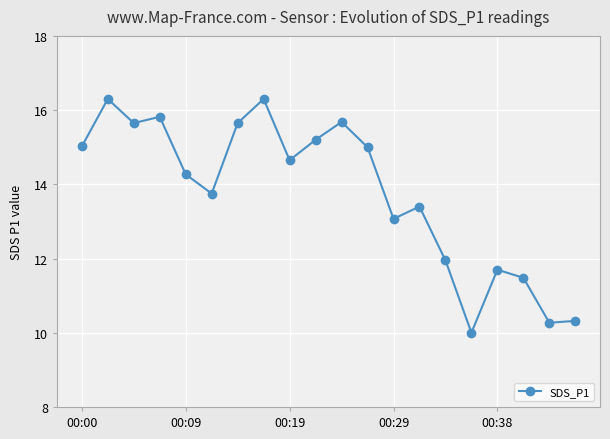

What is the maximum value shown in the chart?

16.3